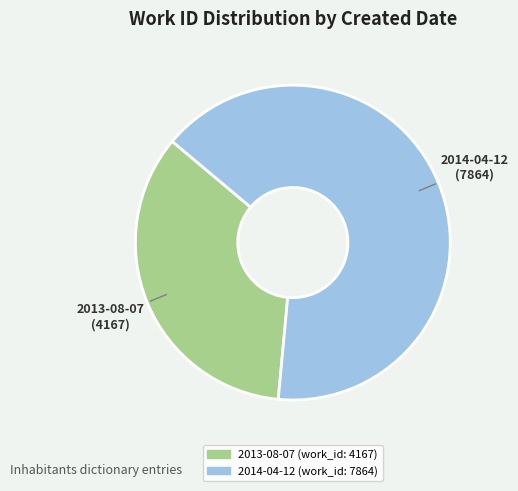

Is it true that 2014-04-12 is 65% of the pie?

True